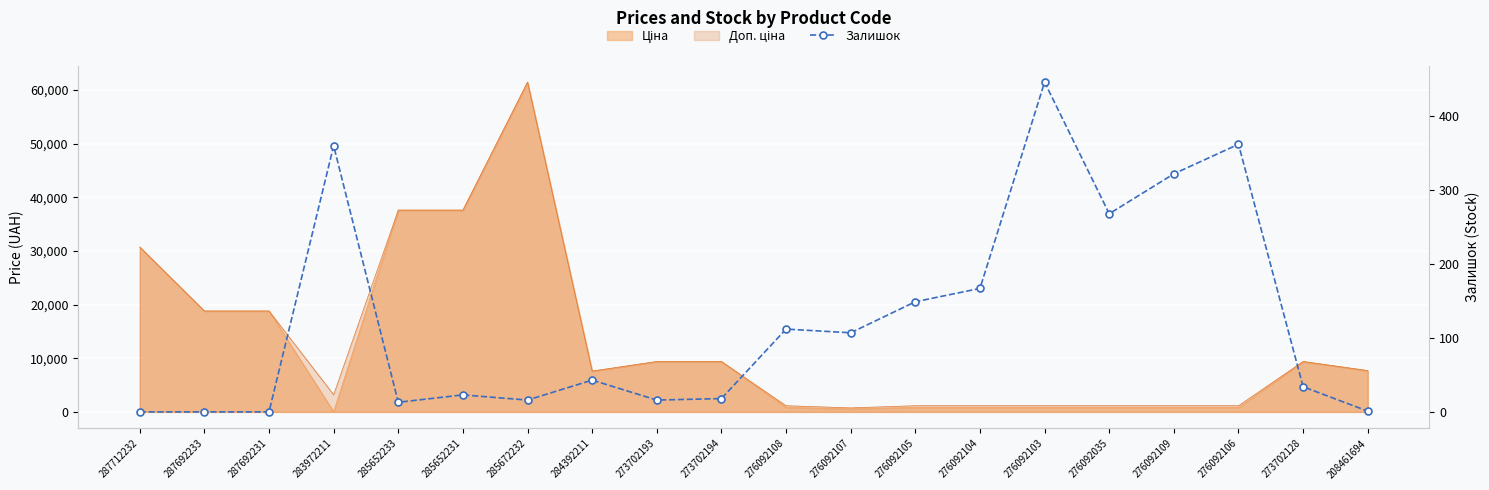

At which category does the chart reach its peak across all series?

276092103